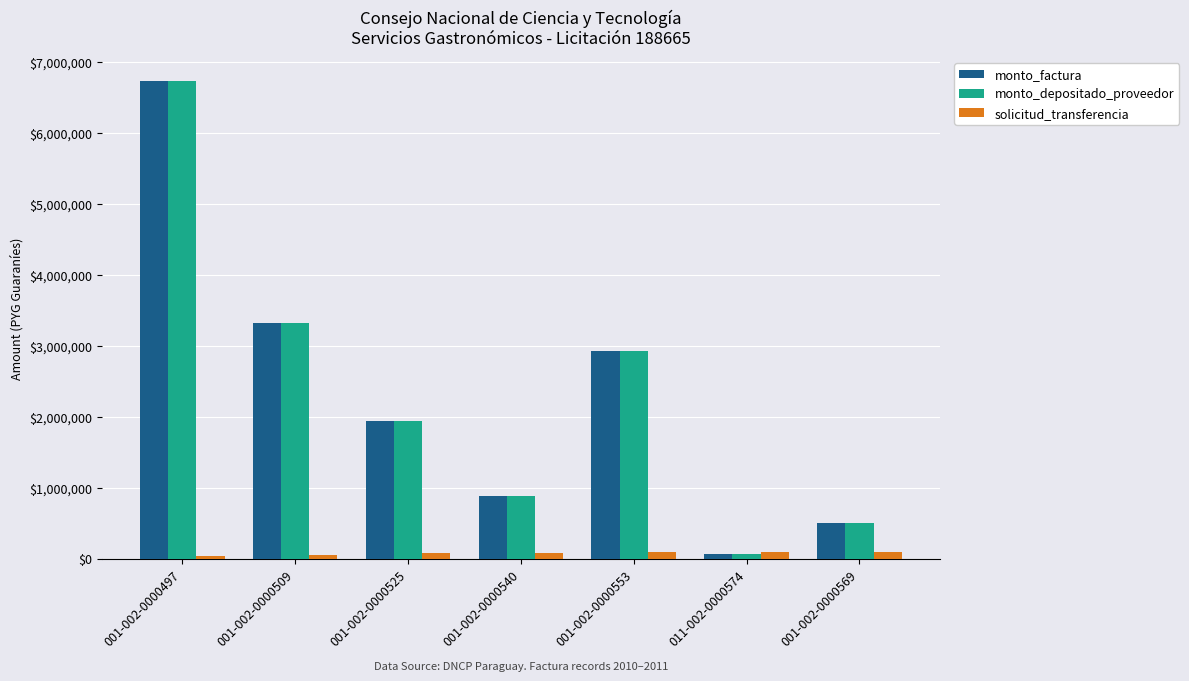

Is the value of monto_depositado_proveedor at 001-002-0000540 greater than the value of solicitud_transferencia at 001-002-0000525?

Yes